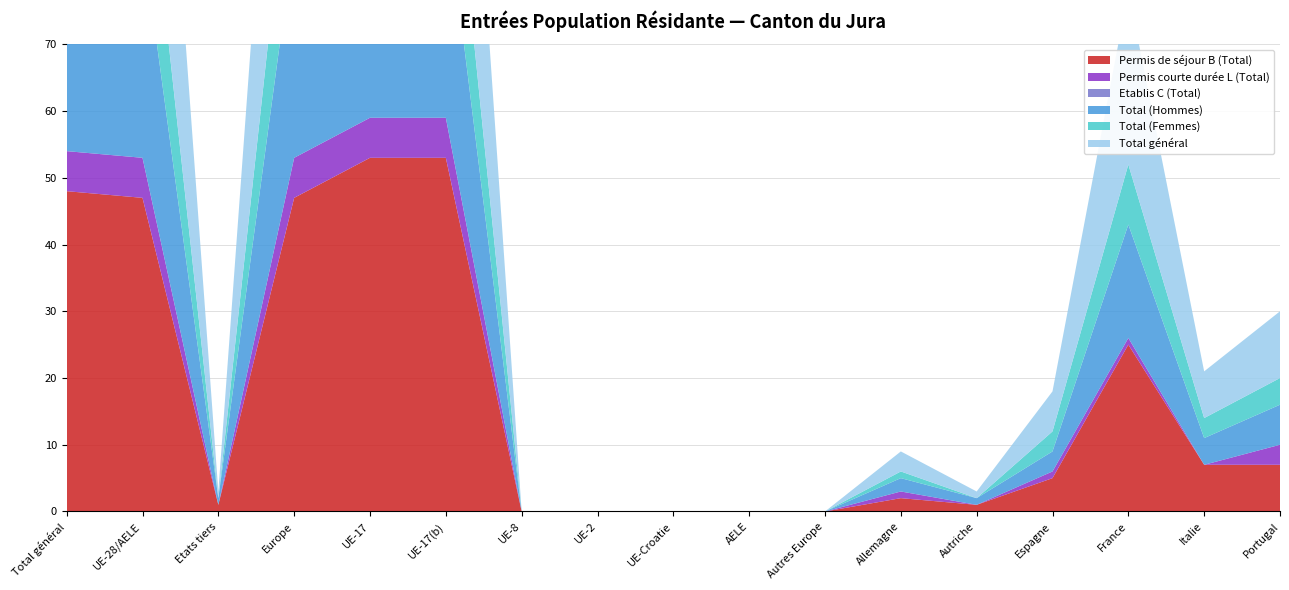

Reading left to right, transcribe all the data shown in this chart.

Permis de séjour B (Total): 48	47	1	47	53	53	0	0	0	0	0	2	1	5	25	7	7
Permis courte durée L (Total): 6	6	0	6	6	6	0	0	0	0	0	1	0	1	1	0	3
Etablis C (Total): 0	0	0	0	0	0	0	0	0	0	0	0	0	0	0	0	0
Total (Hommes): 34	33	1	33	33	33	0	0	0	0	0	2	1	3	17	4	6
Total (Femmes): 20	20	0	20	20	20	0	0	0	0	0	1	0	3	9	3	4
Total général: 54	53	1	53	53	53	0	0	0	0	0	3	1	6	26	7	10